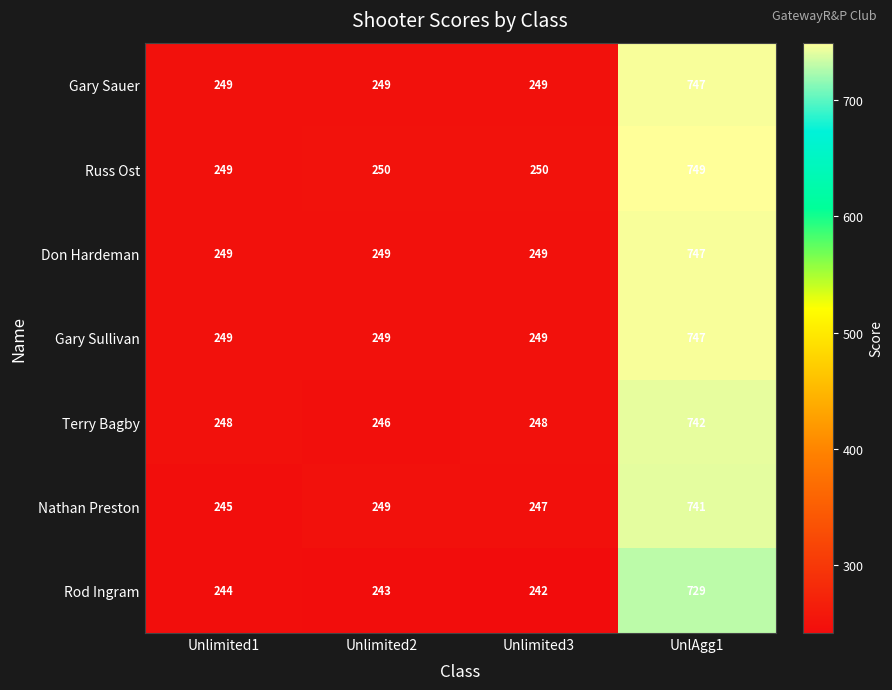

Which series has the largest total across all categories?

Russ Ost